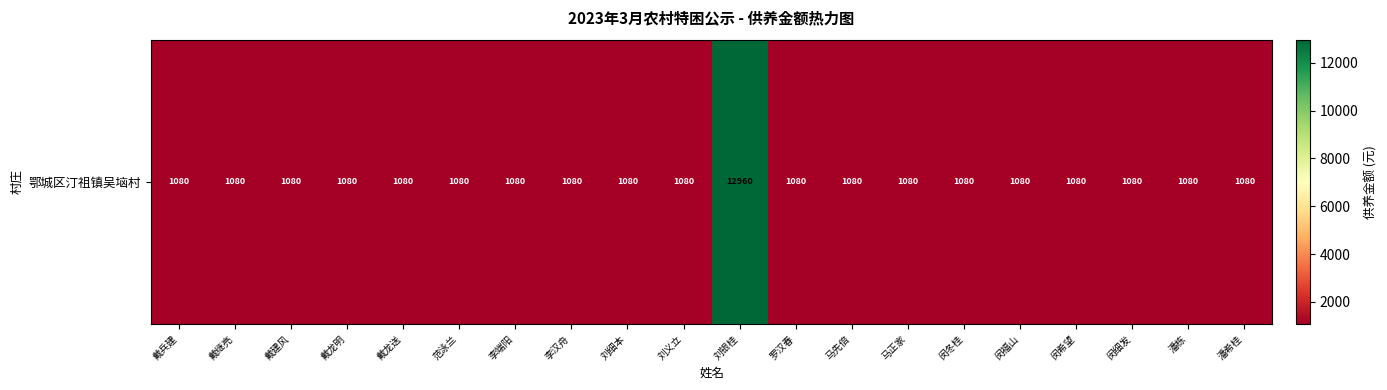

Is it true that the value at 戴龙明 is 1584?

False